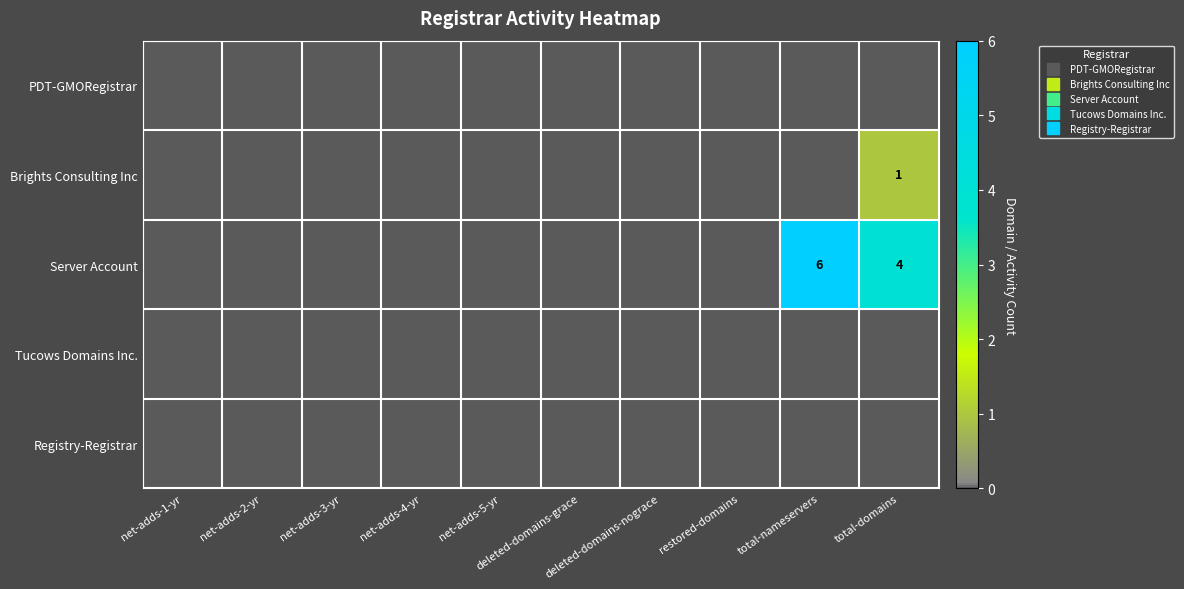

Which series has the largest total across all categories?

Server Account